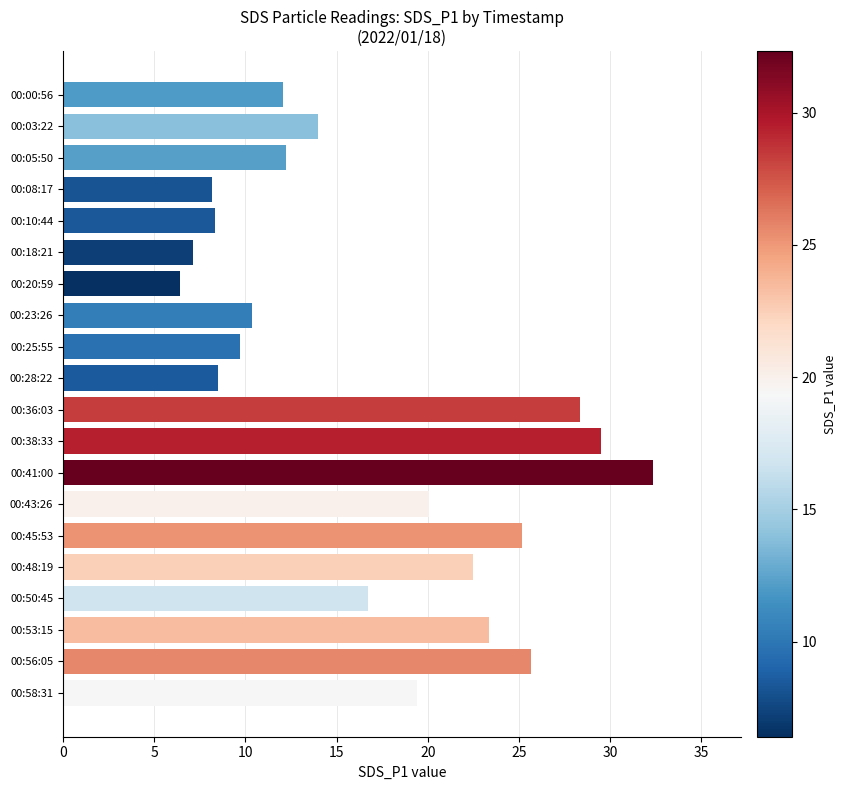

The chart shows a value of 5.6 at 00:28:22. True or false?

False